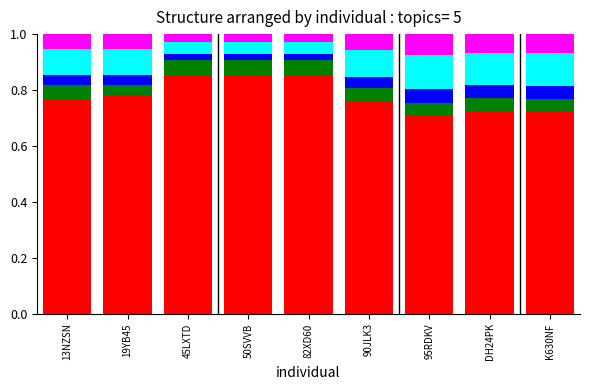

Count the number of data series in this chart.

5